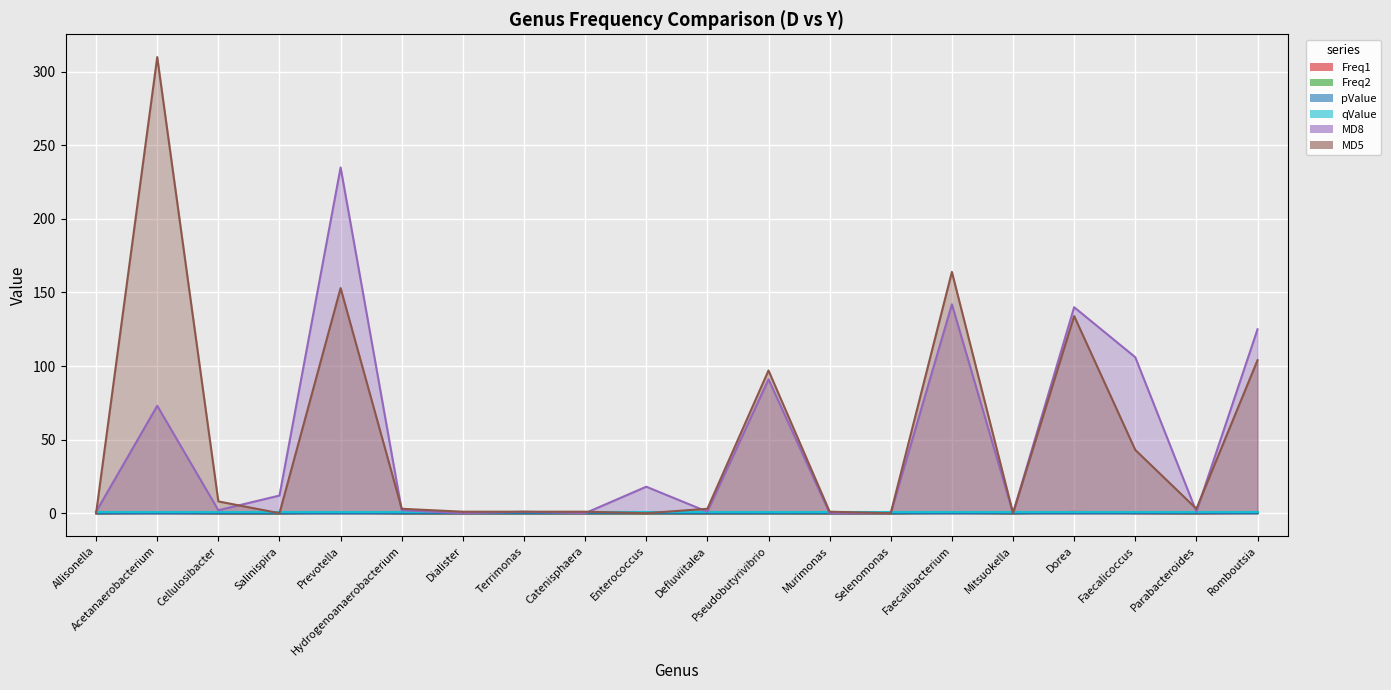

Between Enterococcus and Allisonella, which is larger?

Enterococcus